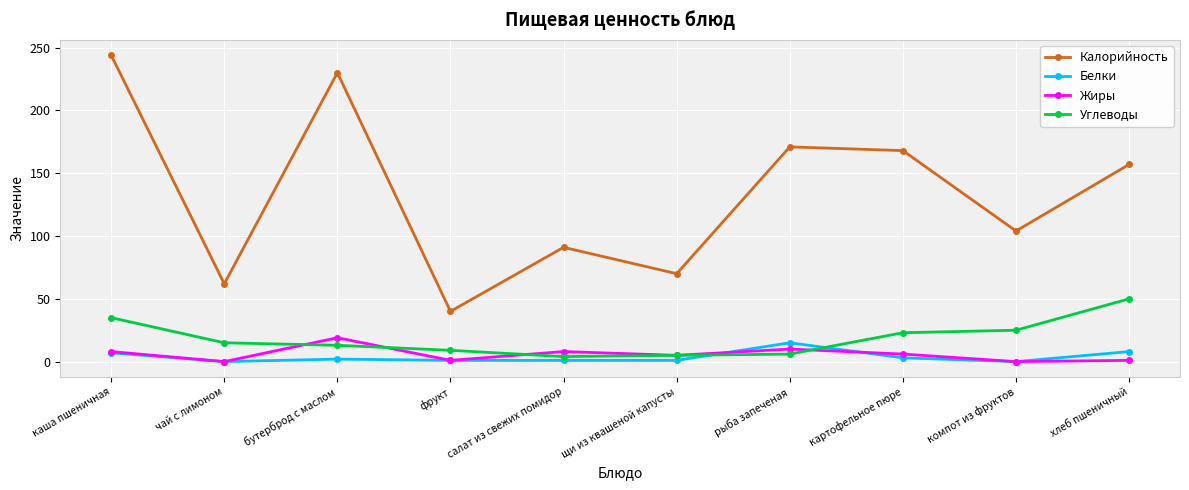

The value of Углеводы at каша пшеничная is 35. True or false?

True